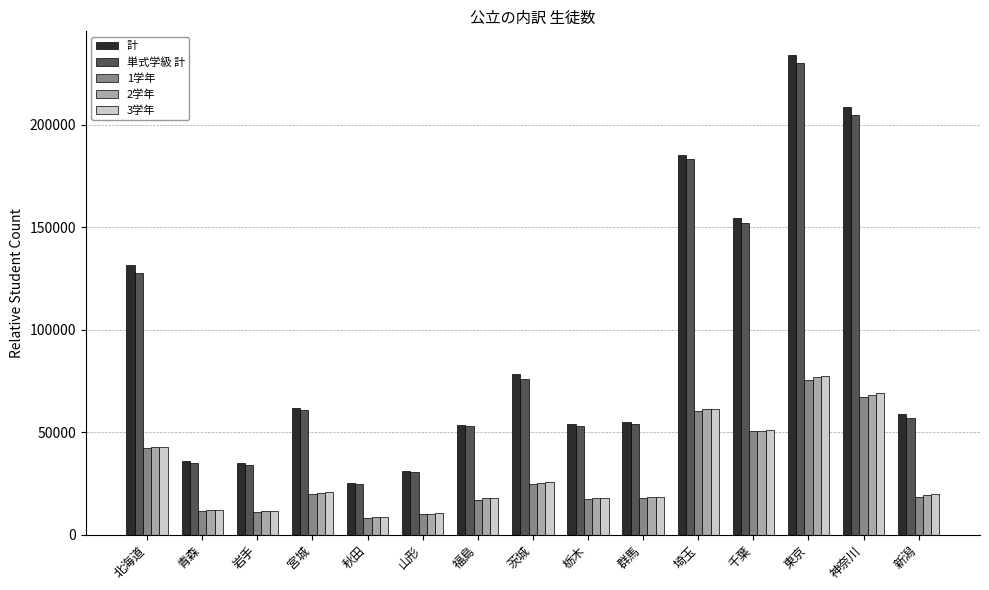

Between 埼玉 and 千葉, which series saw the biggest shift?

単式学級 計